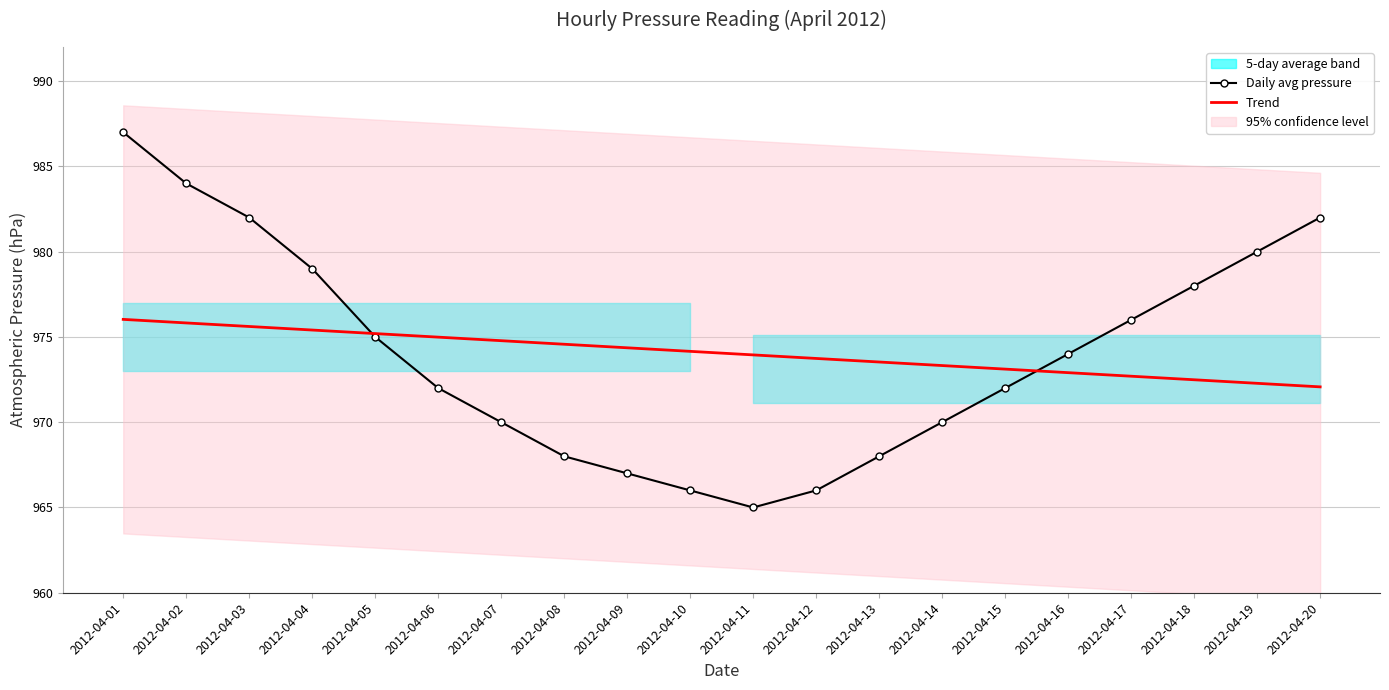

Reading left to right, transcribe all the data shown in this chart.

Daily avg pressure: 987.0	984.0	982.0	979.0	975.0	972.0	970.0	968.0	967.0	966.0	965.0	966.0	968.0	970.0	972.0	974.0	976.0	978.0	980.0	982.0
Trend: 976.0	975.8	975.6	975.4	975.2	975.0	974.8	974.6	974.4	974.2	973.9	973.7	973.5	973.3	973.1	972.9	972.7	972.5	972.3	972.1